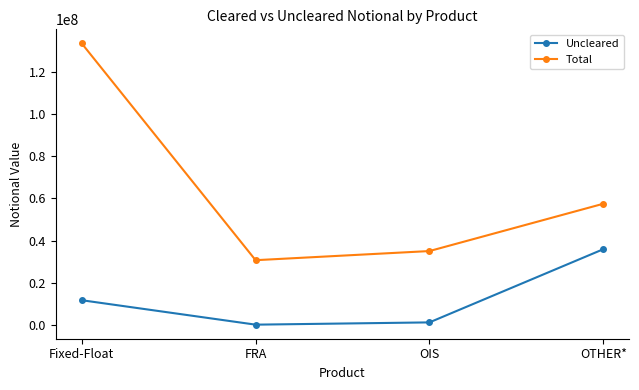

The Uncleared series shows 1376954 at OIS. True or false?

True